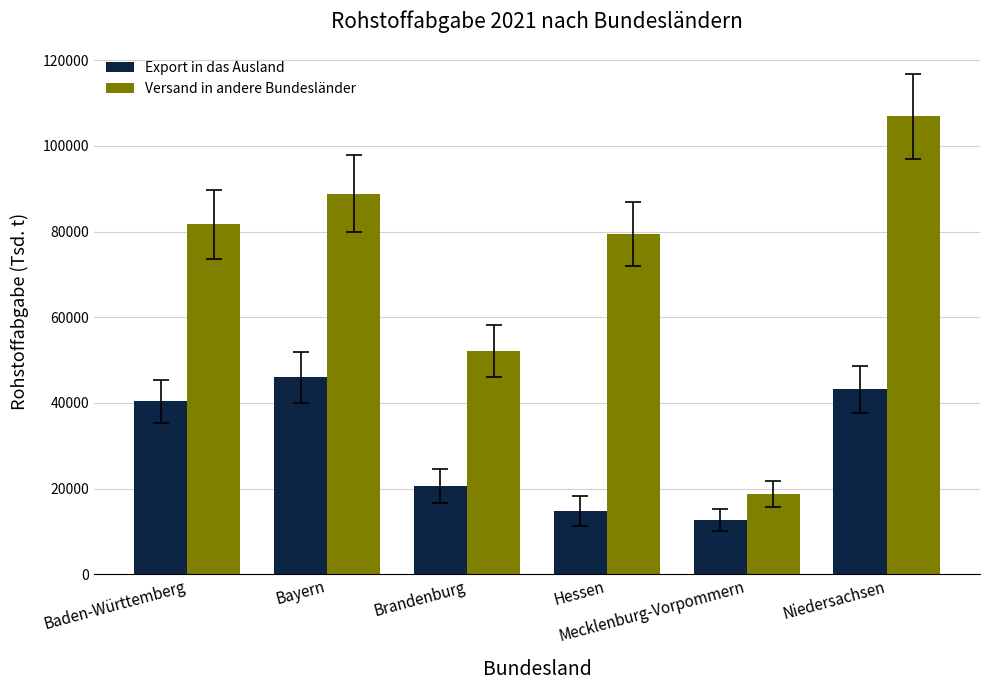

List the labels in order of Export in das Ausland value, smallest first.

Mecklenburg-Vorpommern, Hessen, Brandenburg, Baden-Württemberg, Niedersachsen, Bayern